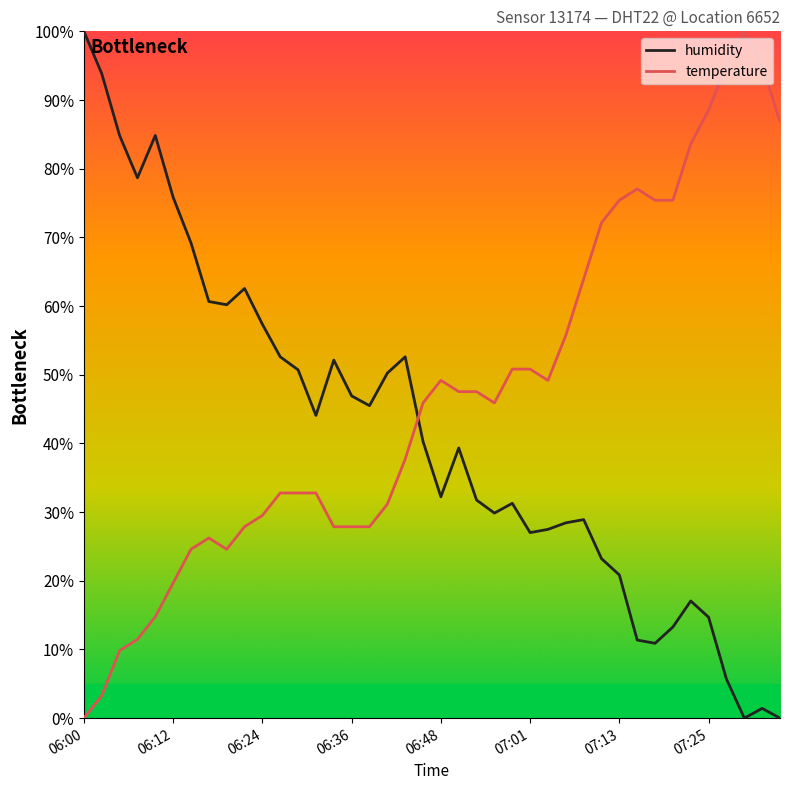

Which series has the largest total across all categories?

temperature